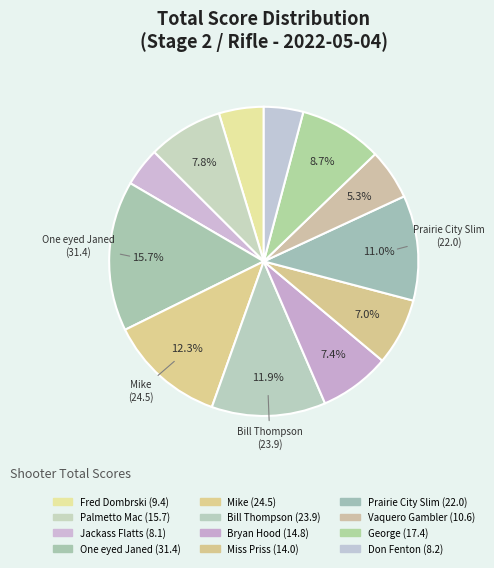

Count the number of slices in the pie.

12